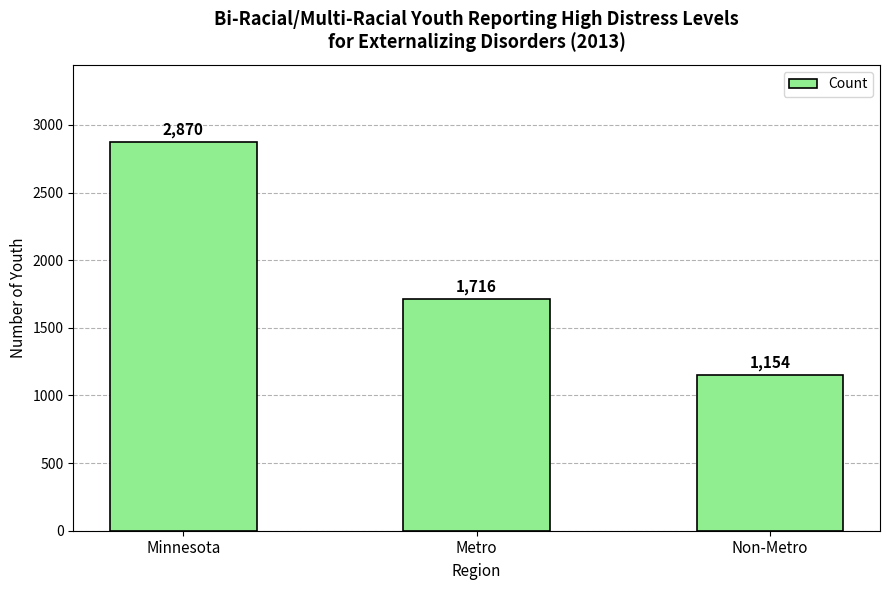

How many distinct data groups are displayed?

1